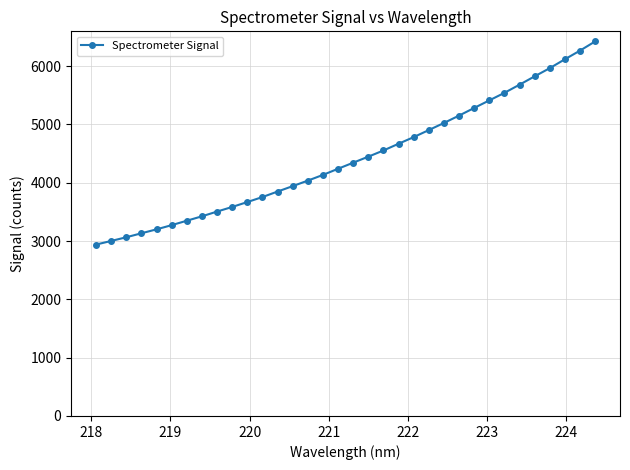

True or false: the data has more than 0 interior local peaks.

False